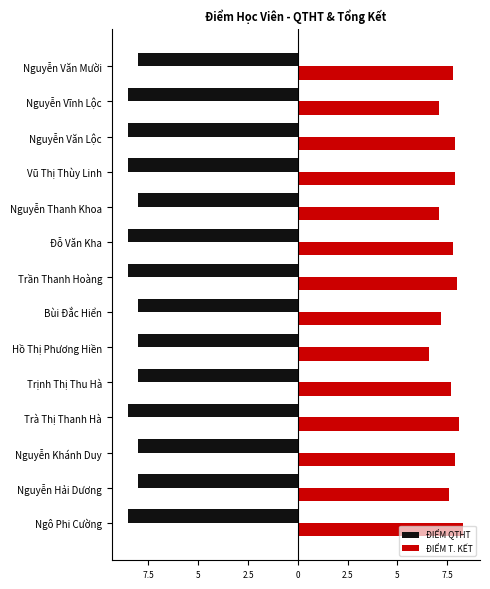

Which series has the largest total across all categories?

ĐIỂM T. KẾT